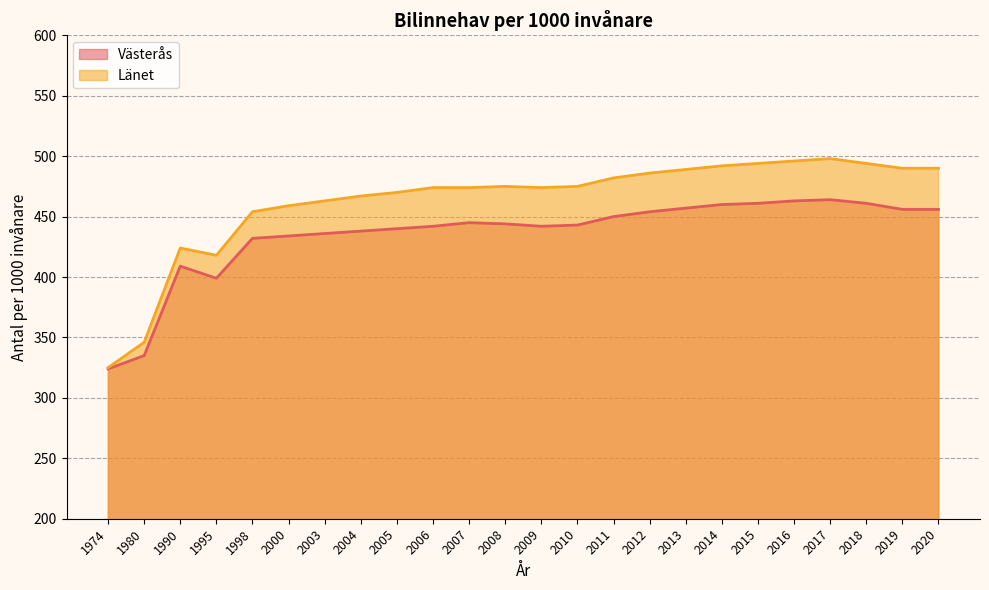

At how many categories does at least one series exceed 405?

22